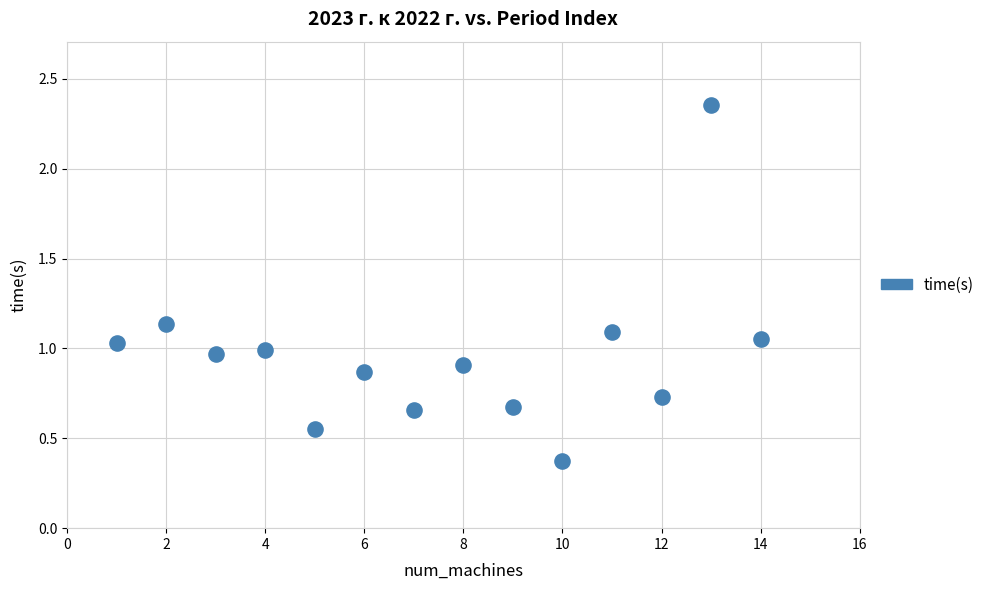

What is the range of Y values (max minus min)?

2.0